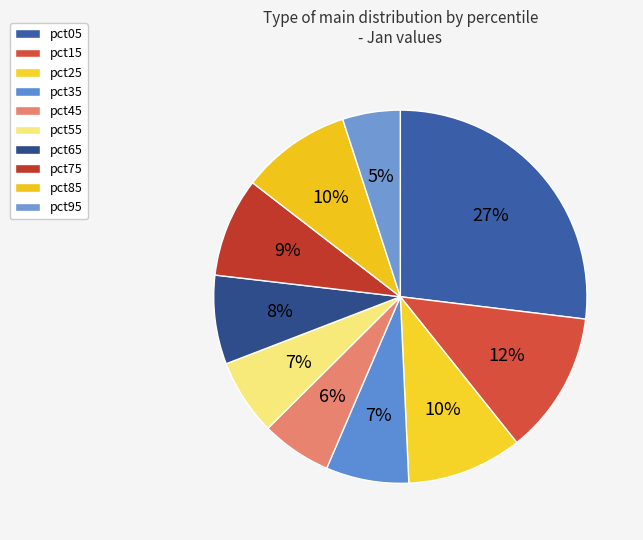

To the nearest percent, what portion does pct05 represent?

27%